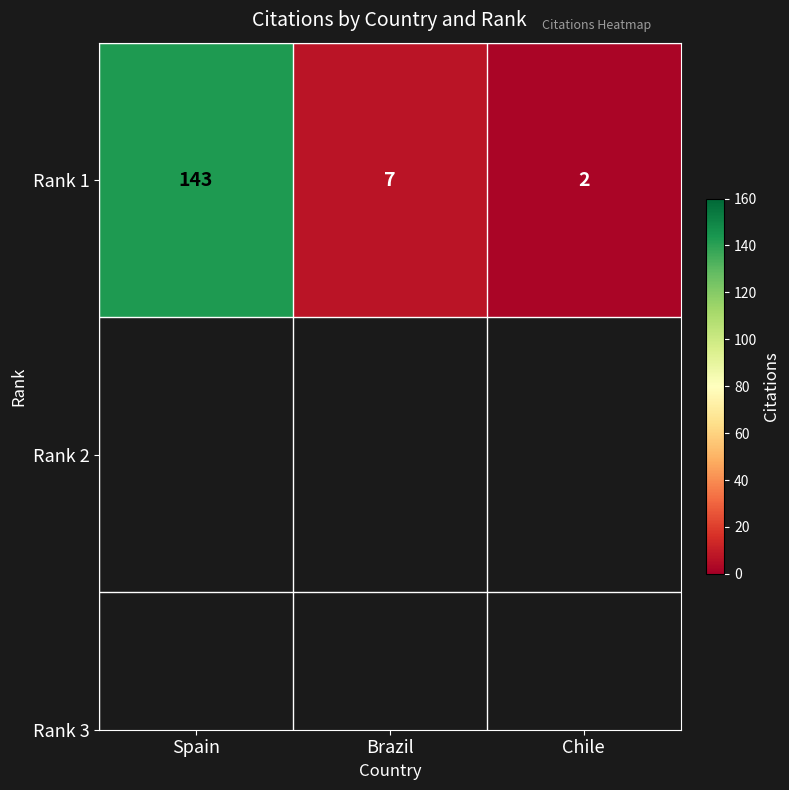

Reading right to left, transcribe all the data shown in this chart.

2	7	143